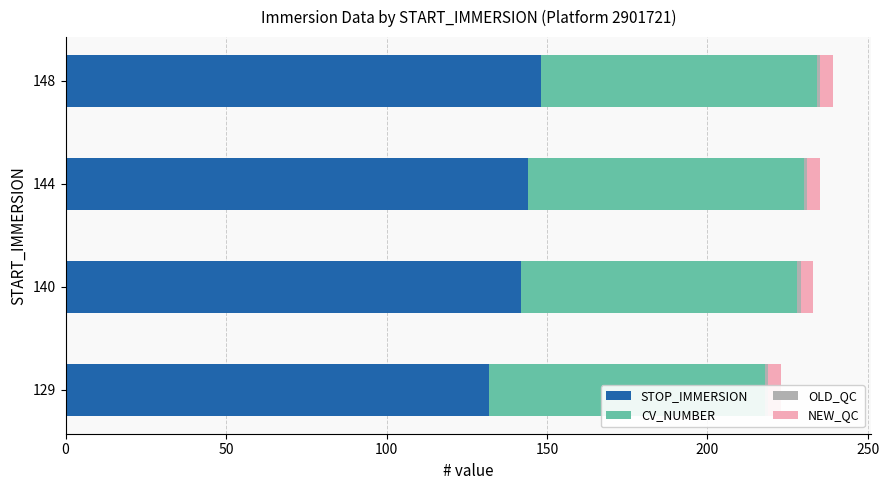

How many groups of bars are there?

4